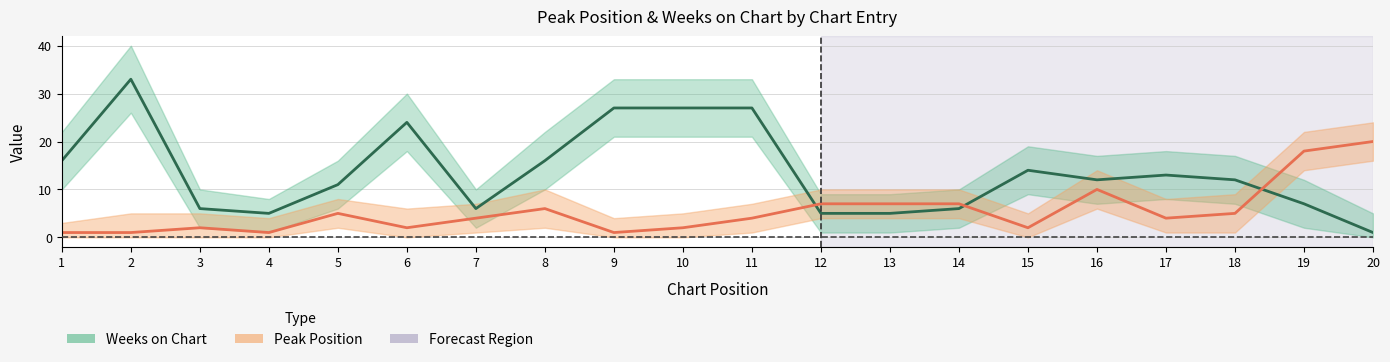

What is the approximate value of Weeks on Chart at 11?

27